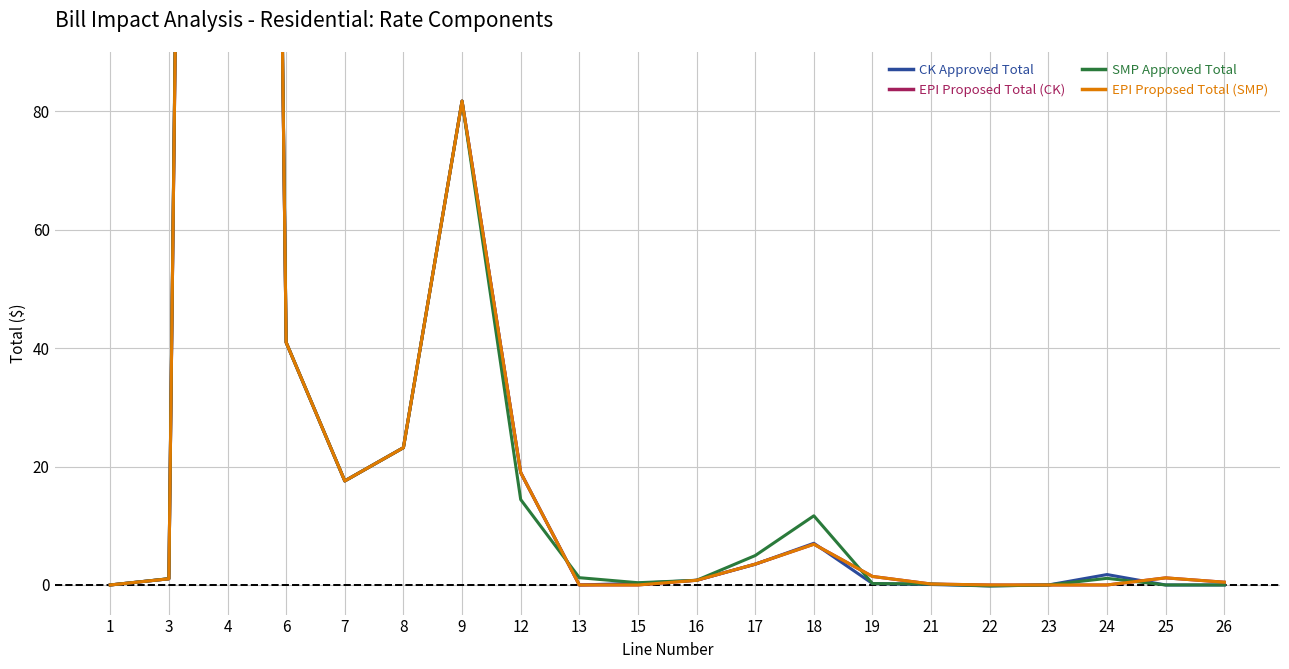

What is the average value of the EPI Proposed Total (SMP) series?

51.6